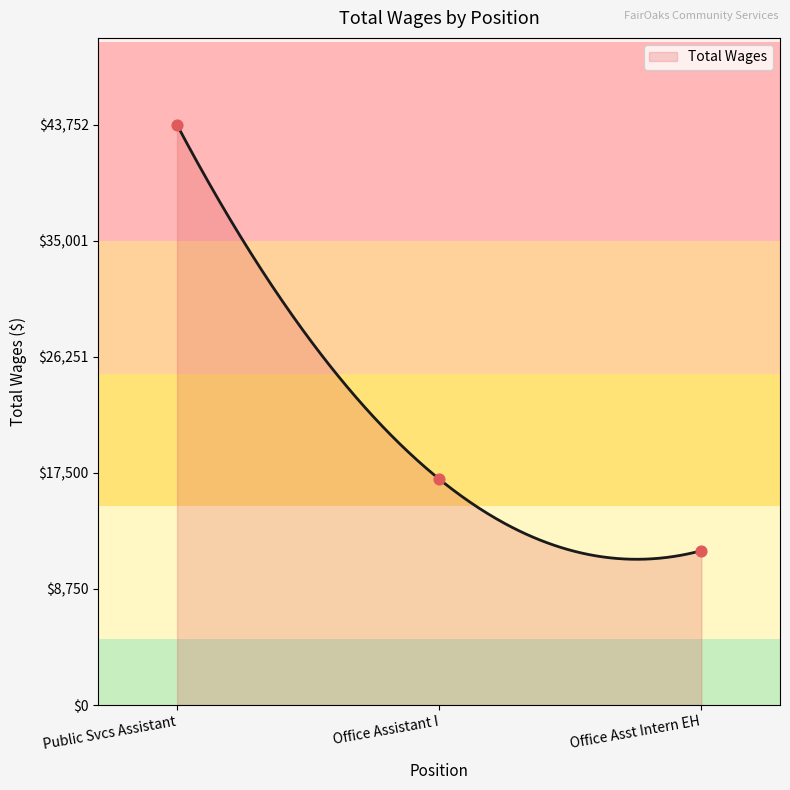

Which has a higher value, Public Svcs Assistant or Office Asst Intern EH?

Public Svcs Assistant